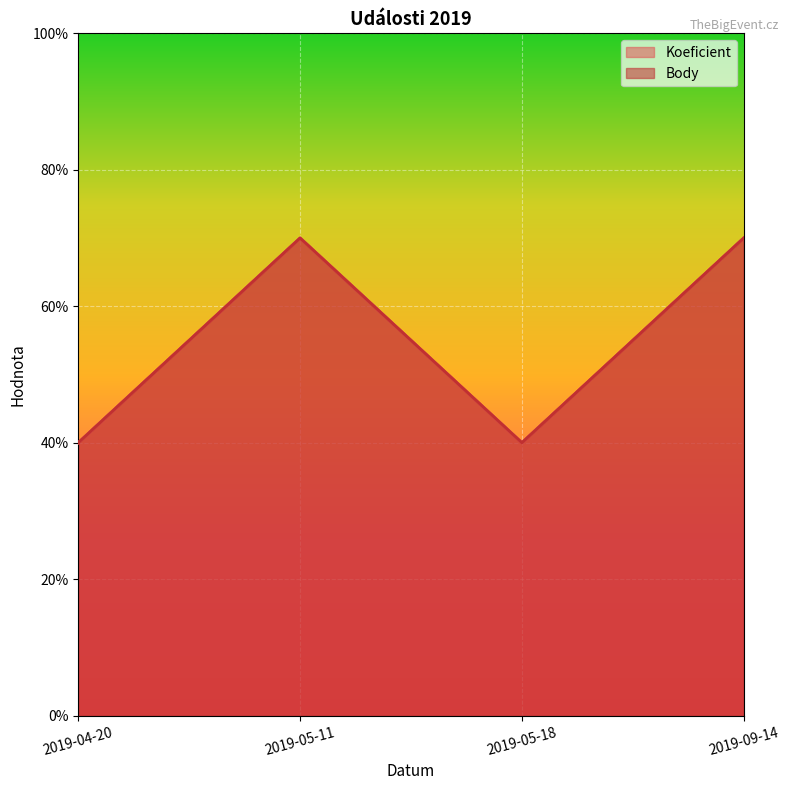

Where is Koeficient nearest to the value 5?

2019-04-20